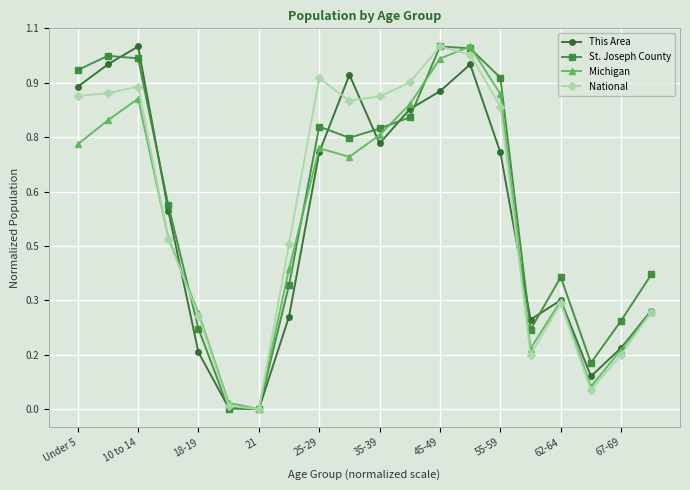

At which category does St. Joseph County reach its first local peak?

10 to 14